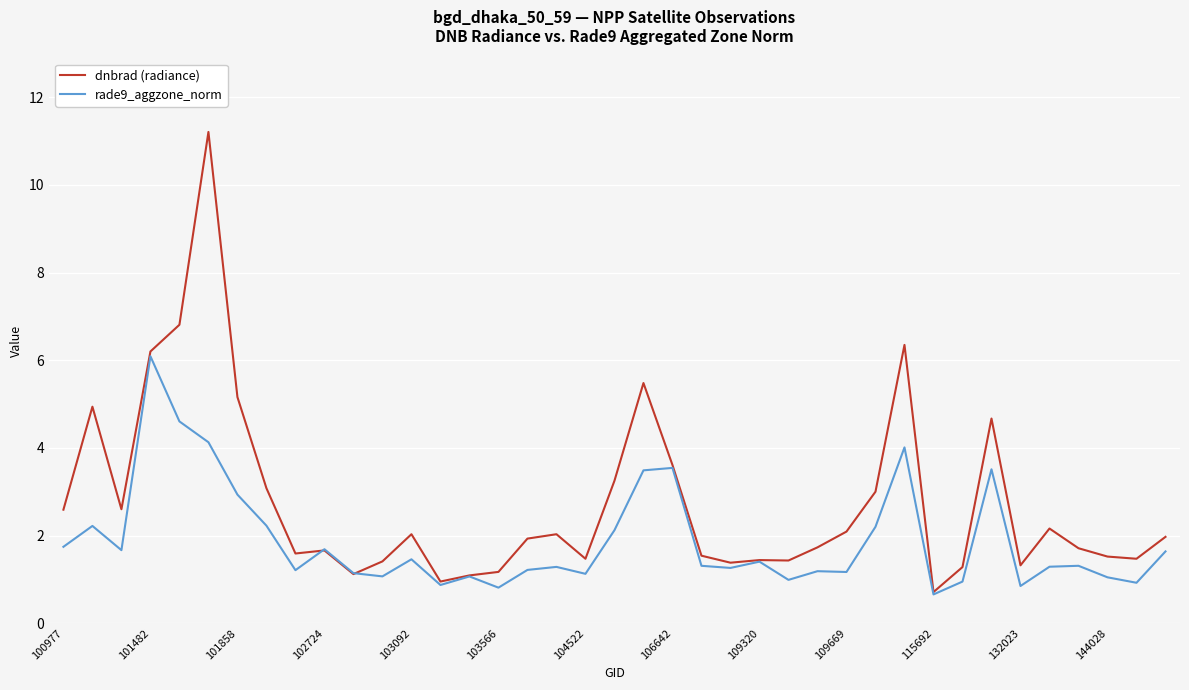

Rank the series by their maximum value, from lowest to highest.

rade9_aggzone_norm, dnbrad (radiance)